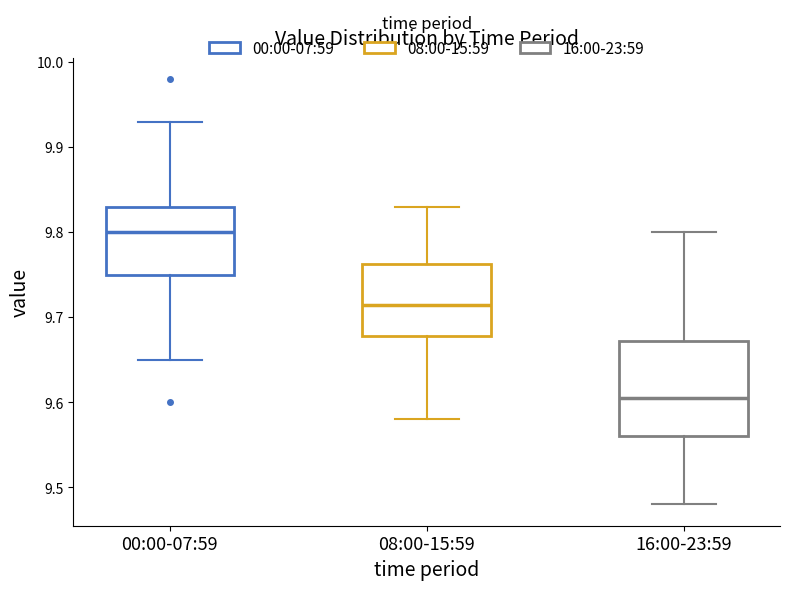

Comparing the boxes themselves (not the whiskers), which one is the tallest?

16:00-23:59